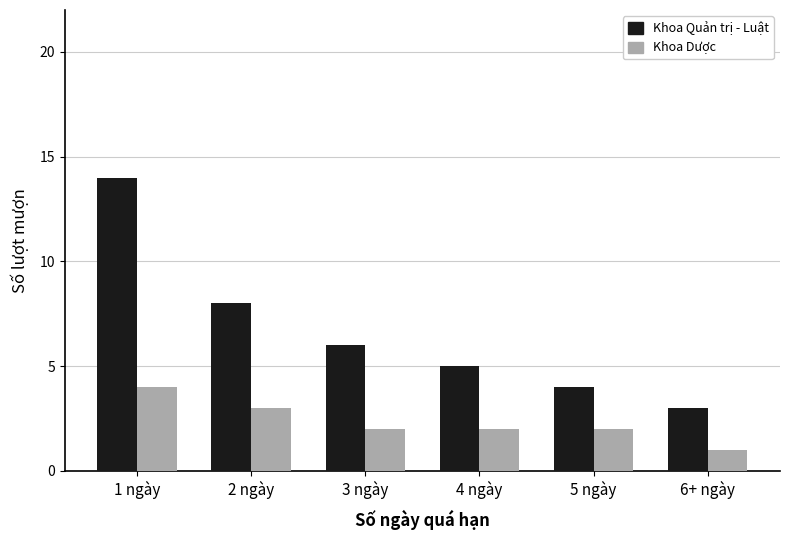

Which category has the highest value in the Khoa Dược series?

1 ngày